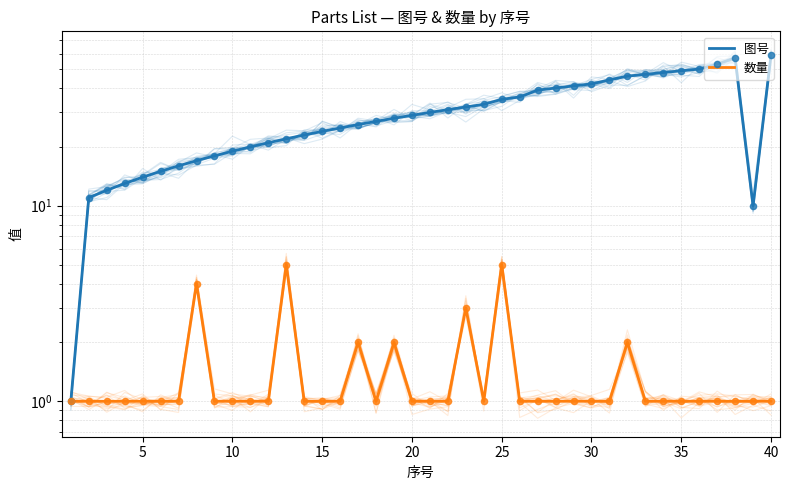

Which series contains the highest Y value?

图号